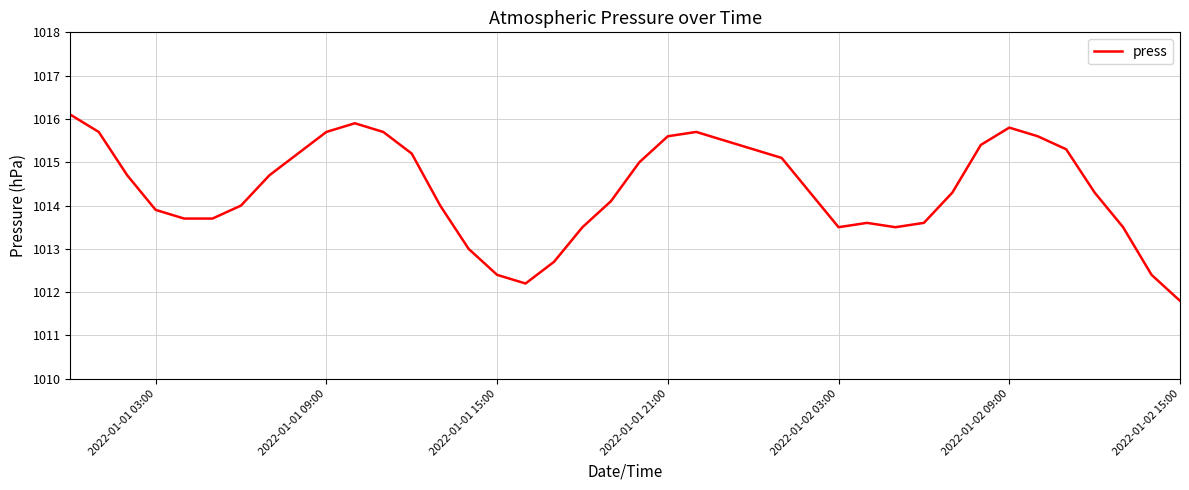

What is the minimum value shown in the chart?

1011.8